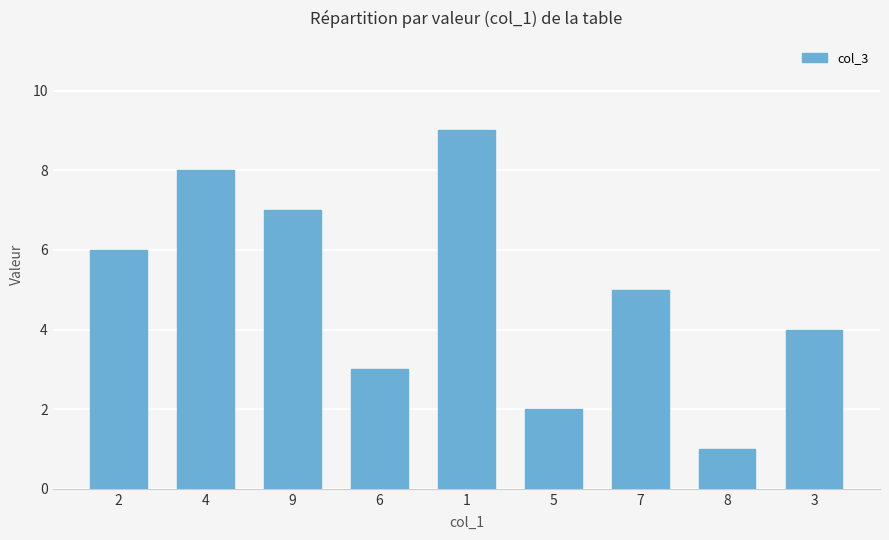

True or false: the data shows 2 at 8.

False